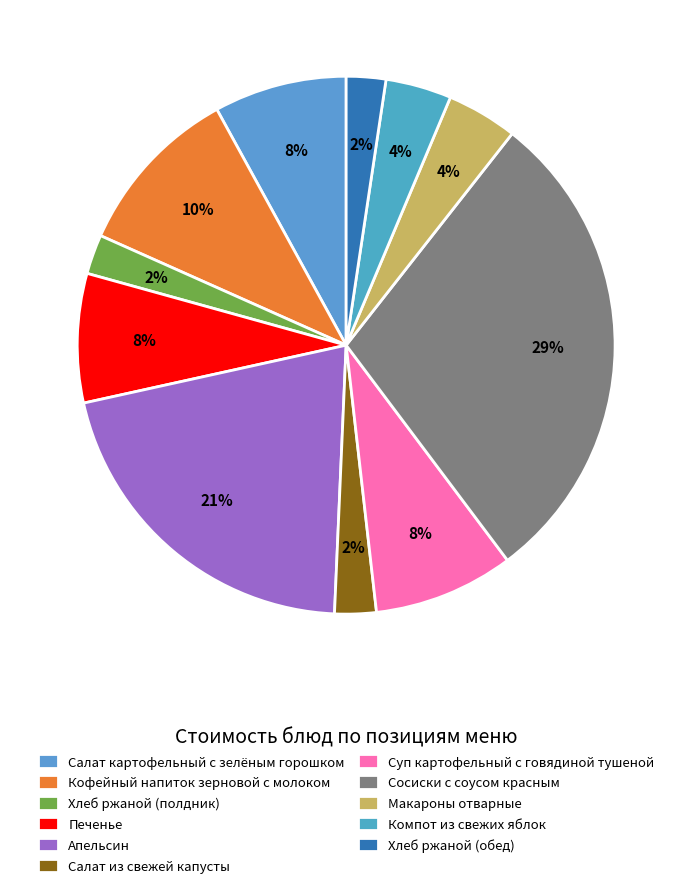

How many segments does this pie chart have?

11